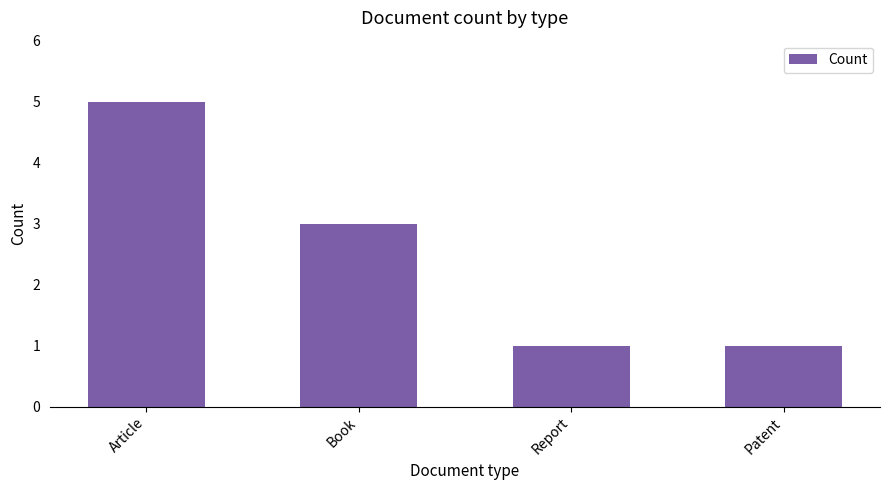

Count the values in the range 1 to 5.

4